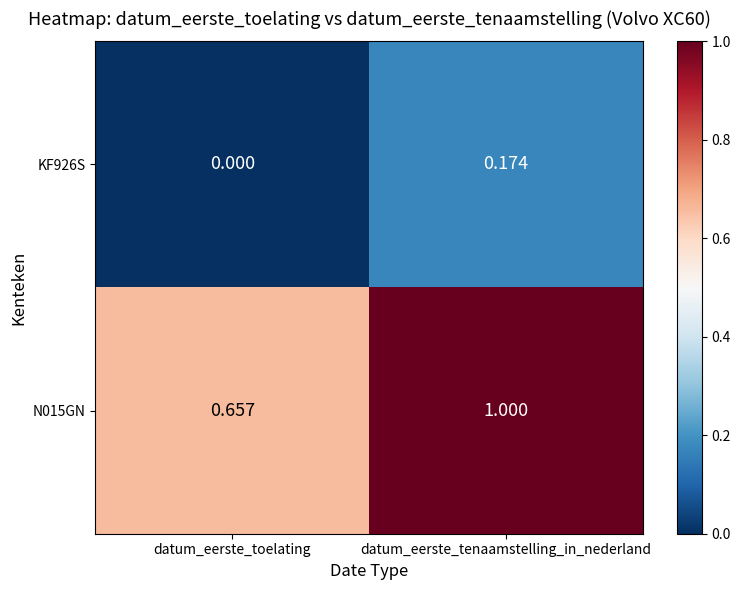

Is the value of KF926S at datum_eerste_tenaamstelling_in_nederland greater than the value of N015GN at datum_eerste_toelating?

No